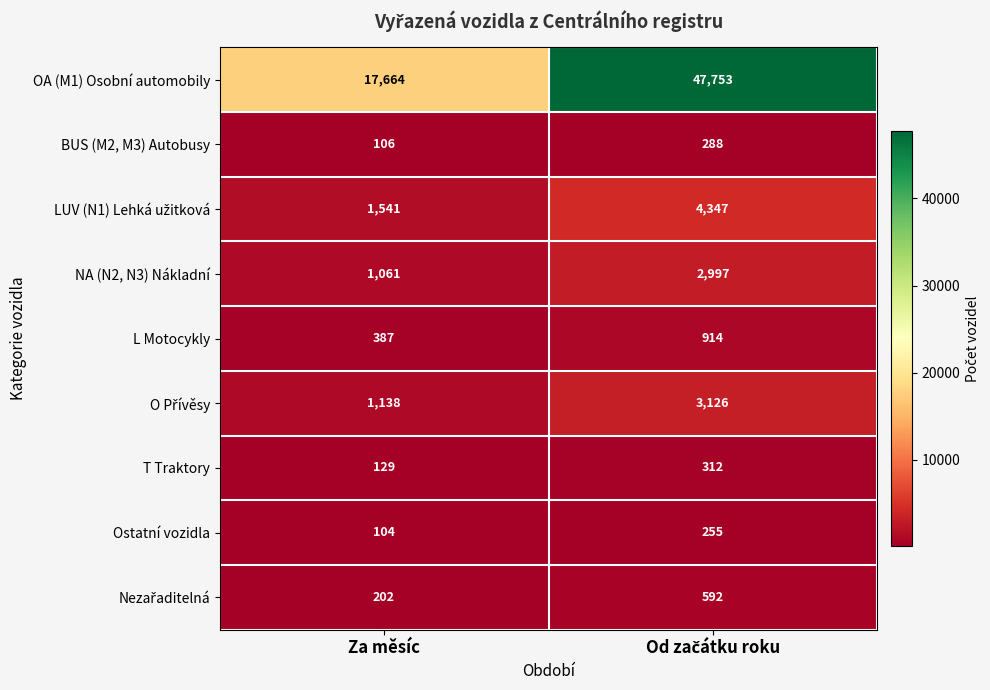

What is the spread (max minus min) of values at Za měsíc?

17560